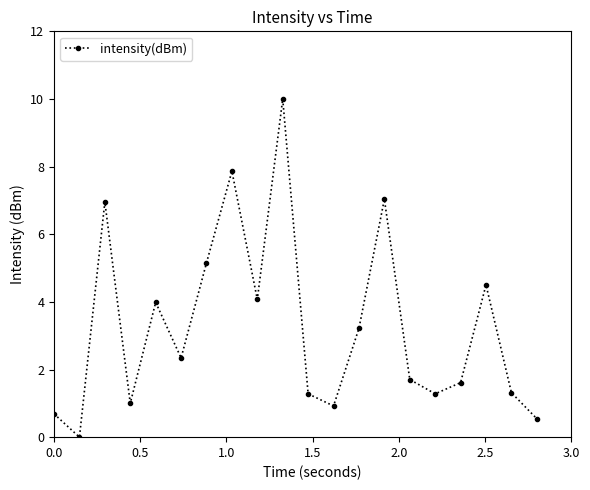

What is the value of the 20th point from the left?

0.5